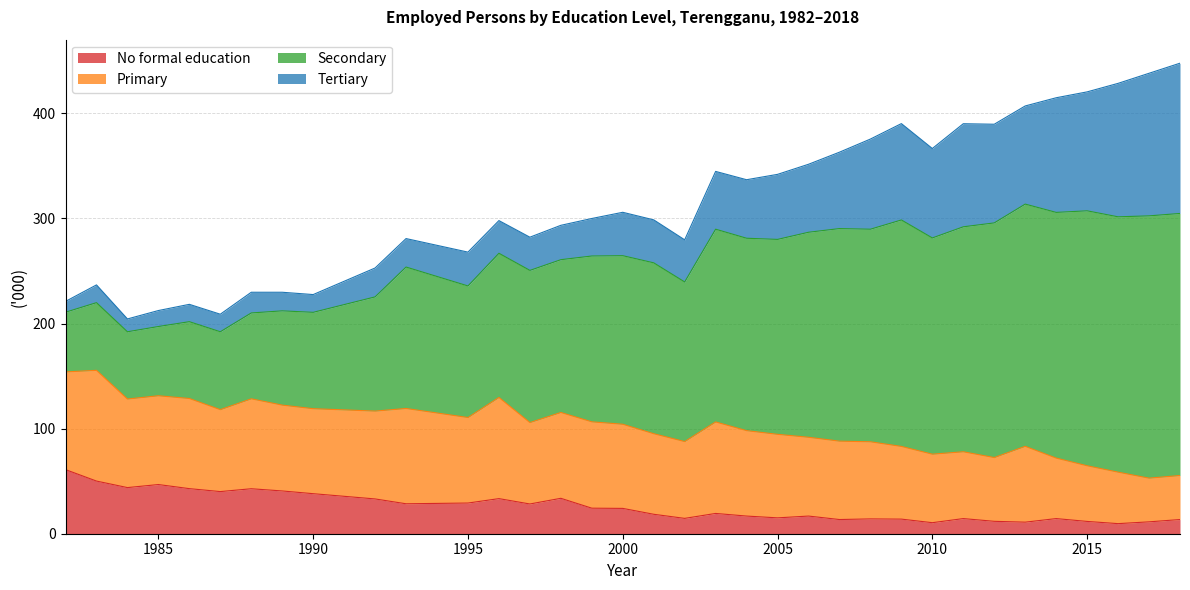

Does the chart display data point markers on the line(s)?

No